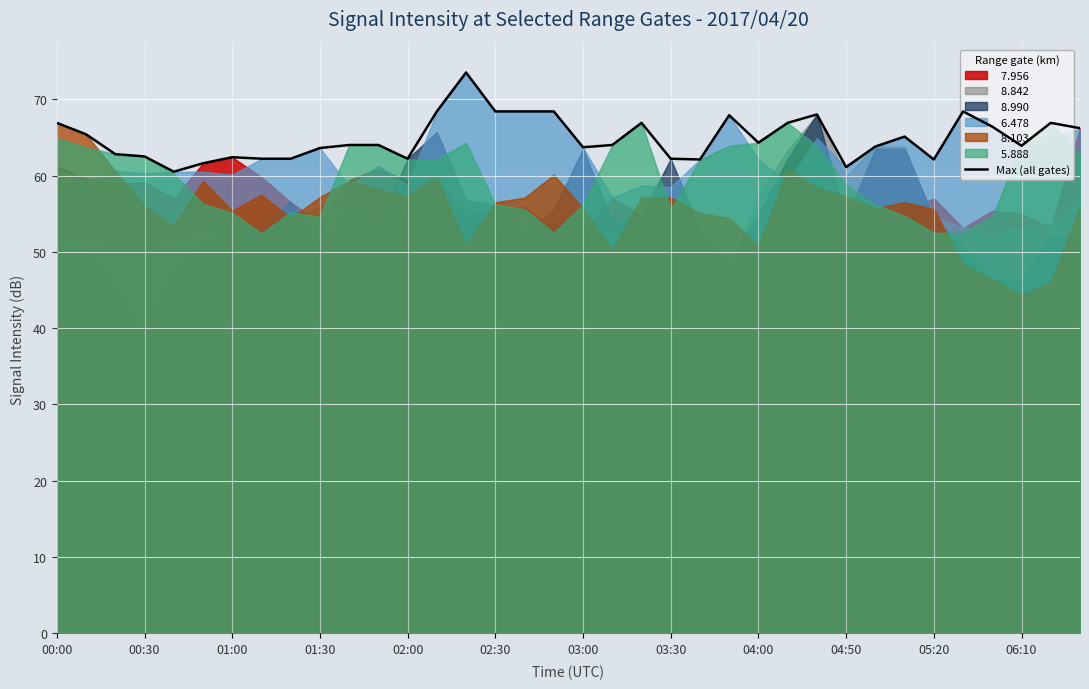

How many interior local peaks (higher than both neighbors) does the data have?

8